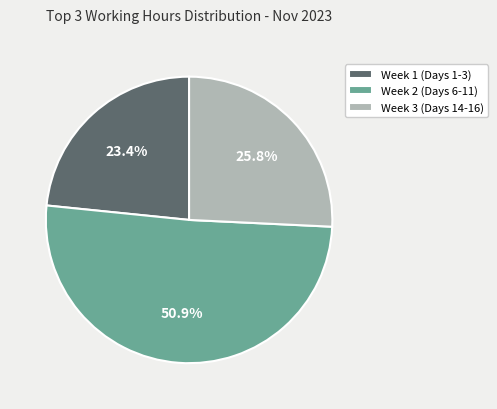

Is the sum of Week 2 (Days 6-11) and Week 1 (Days 1-3) greater than half?

Yes